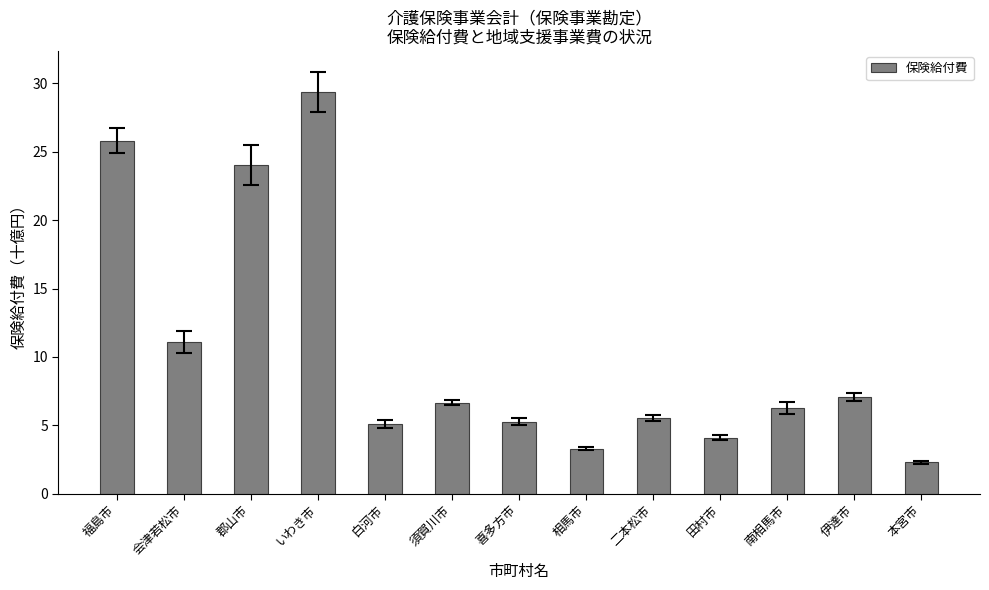

The chart shows a value of 20.0 at いわき市. True or false?

False